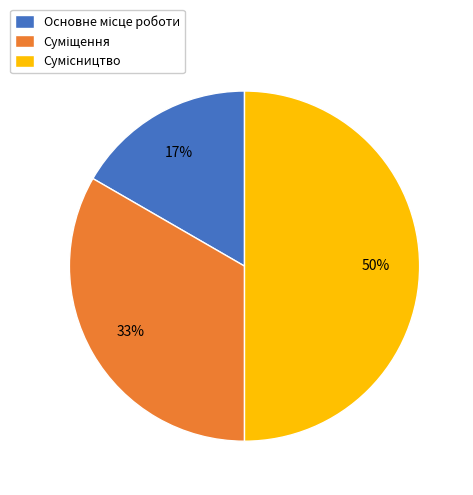

To the nearest percent, what is the difference between the largest and smallest slice percentages?

33%